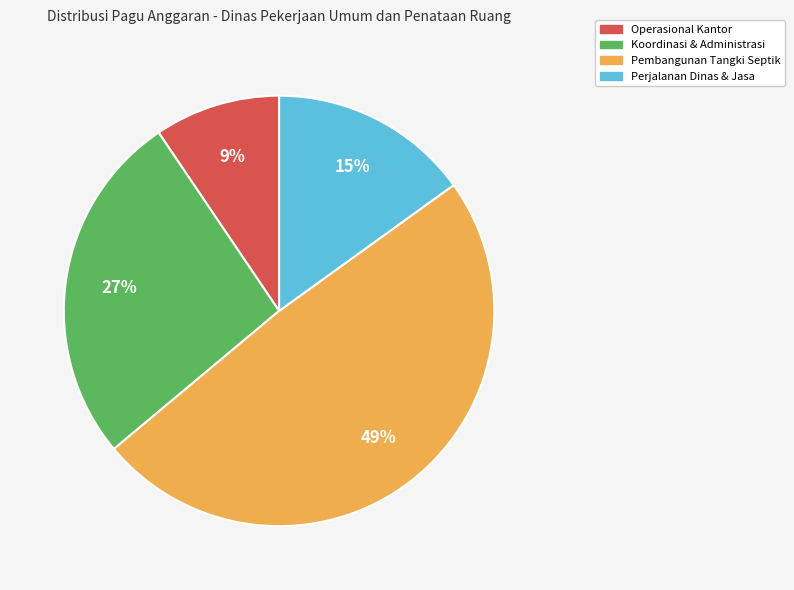

Is there a majority slice in this chart?

No